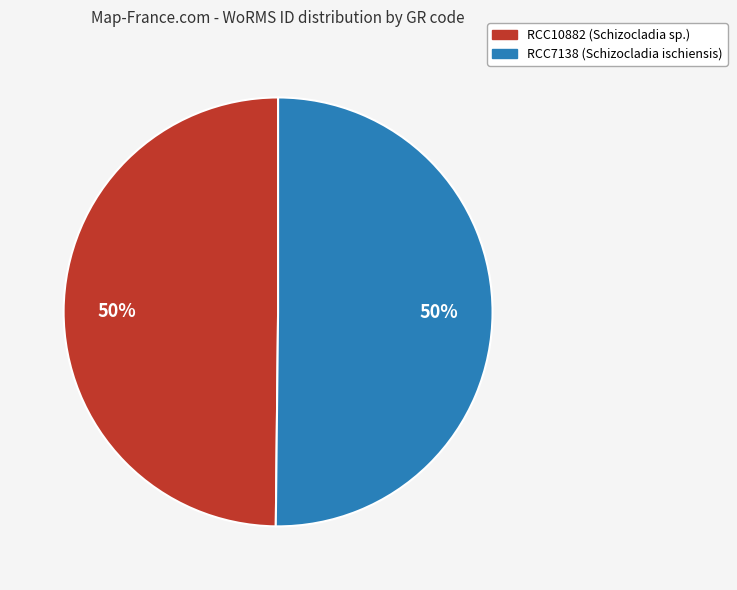

The RCC10882 slice represents 44% of the pie. True or false?

False